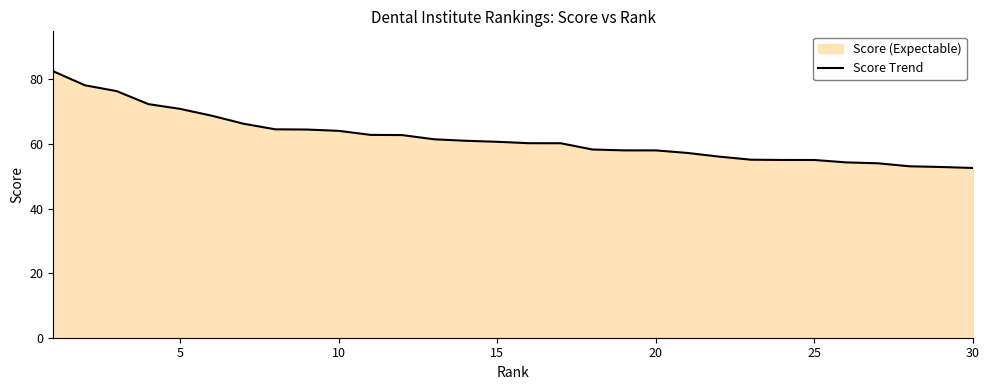

What is the greatest value displayed?

82.5